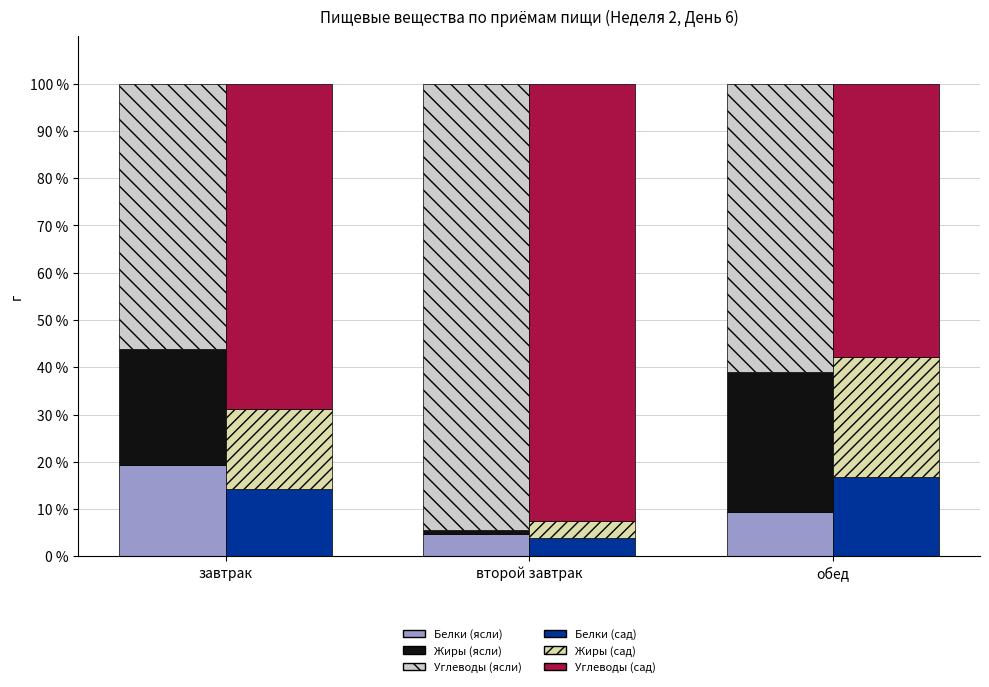

How many data points does each series have?

3